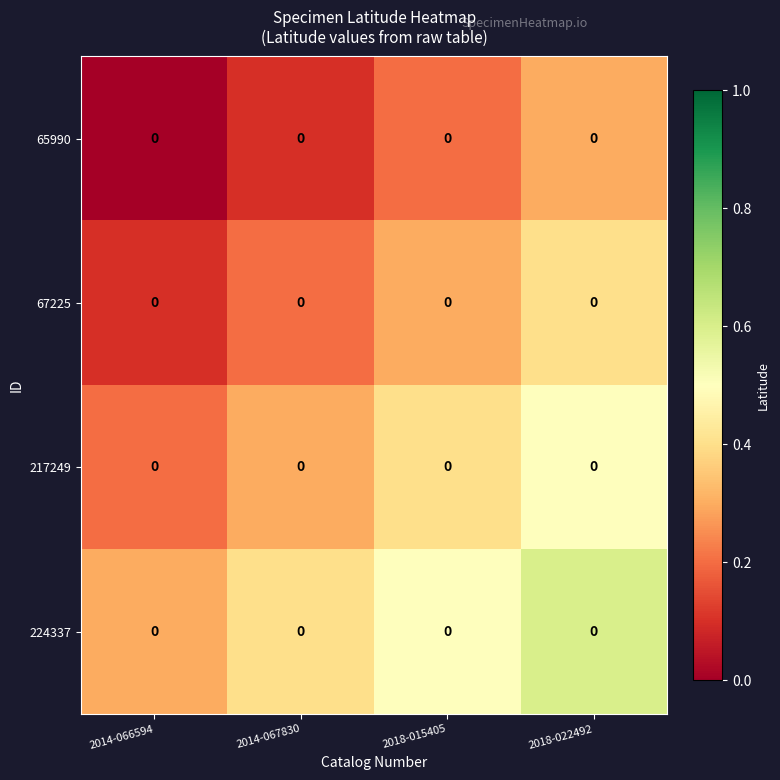

Which label corresponds to the largest value in the chart?

2018-022492